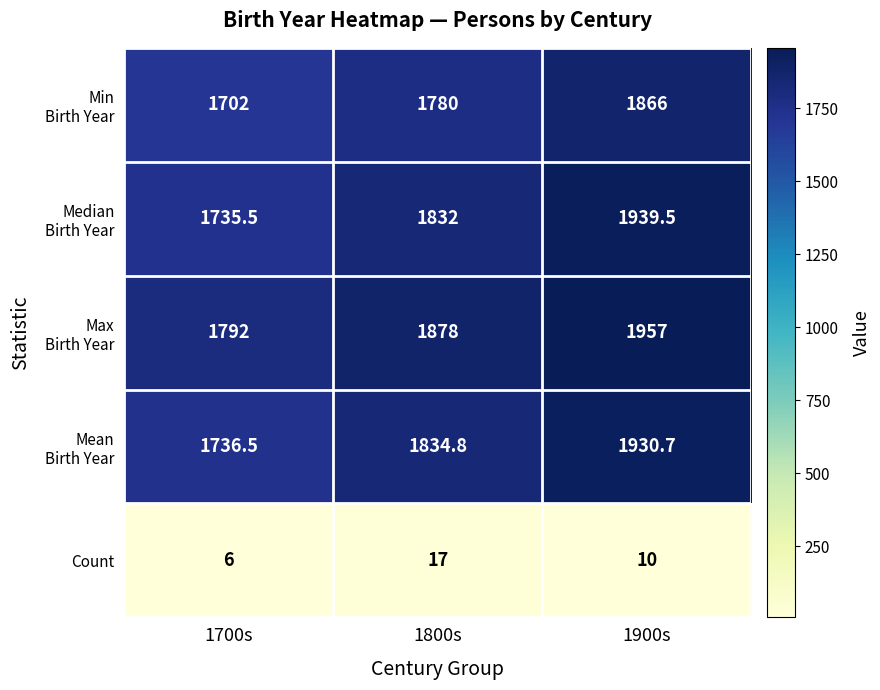

Count the Count values in the range 6 to 17.

3